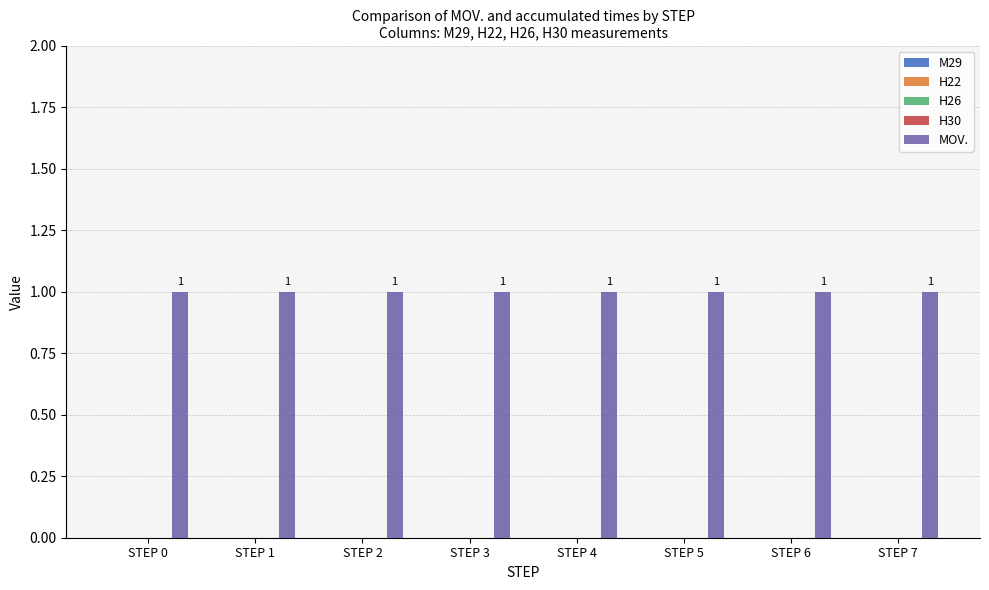

Reading left to right, transcribe all the data shown in this chart.

M29: 0	0	0	0	0	0	0	0
H22: 0	0	0	0	0	0	0	0
H26: 0	0	0	0	0	0	0	0
H30: 0	0	0	0	0	0	0	0
MOV.: 1	1	1	1	1	1	1	1